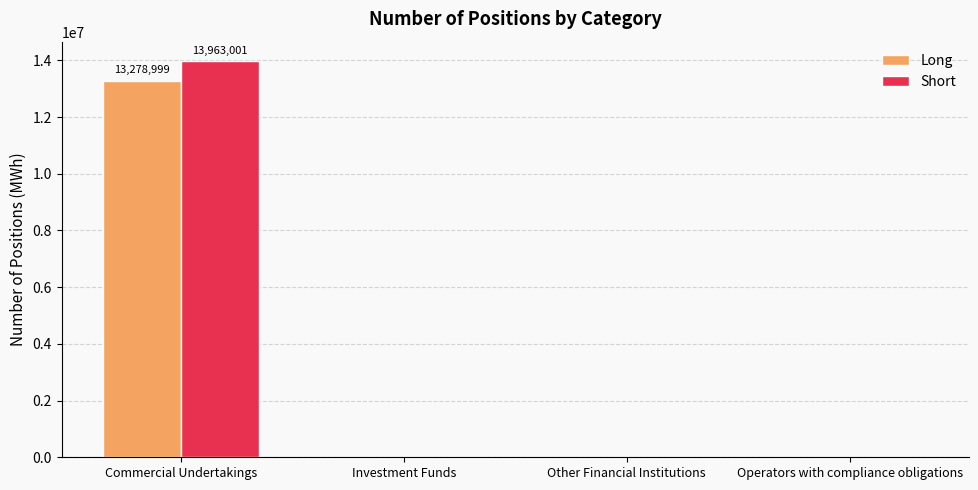

At which category is the sum across all series the highest?

Commercial Undertakings